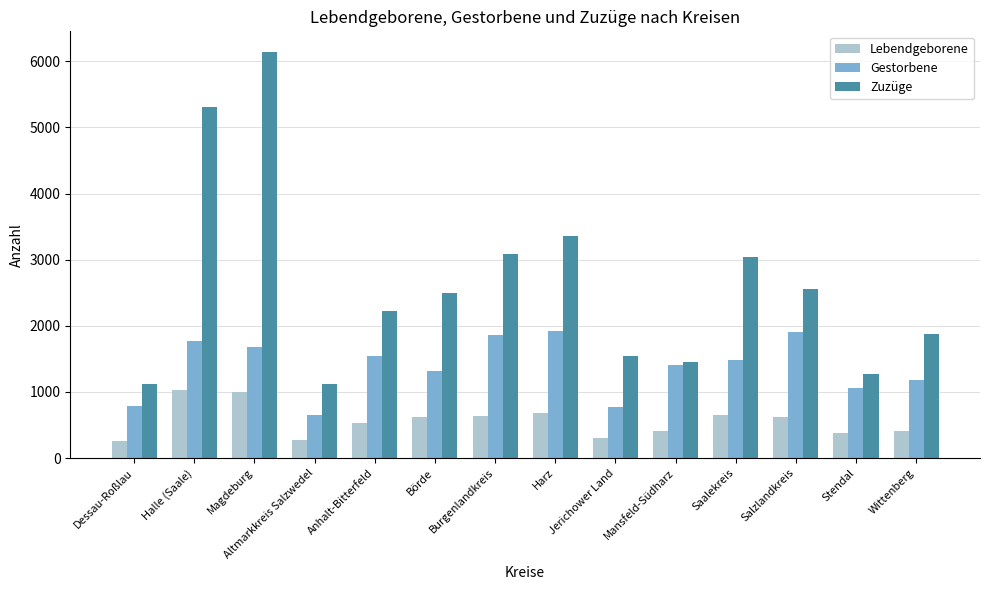

Does the chart contain stacked bars?

No